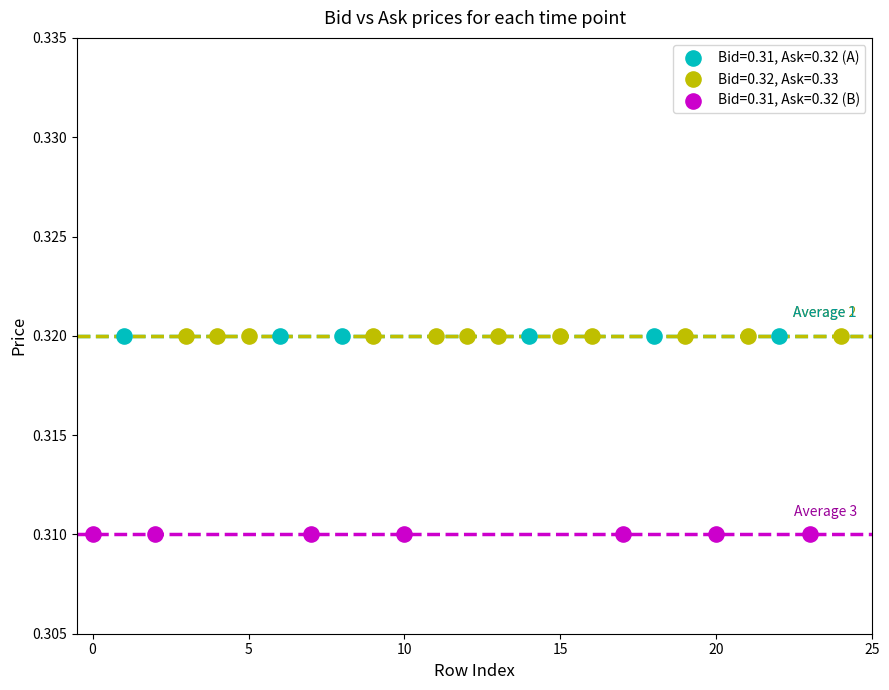

Which series reaches the minimum Y coordinate?

Bid=0.31, Ask=0.32 (B)